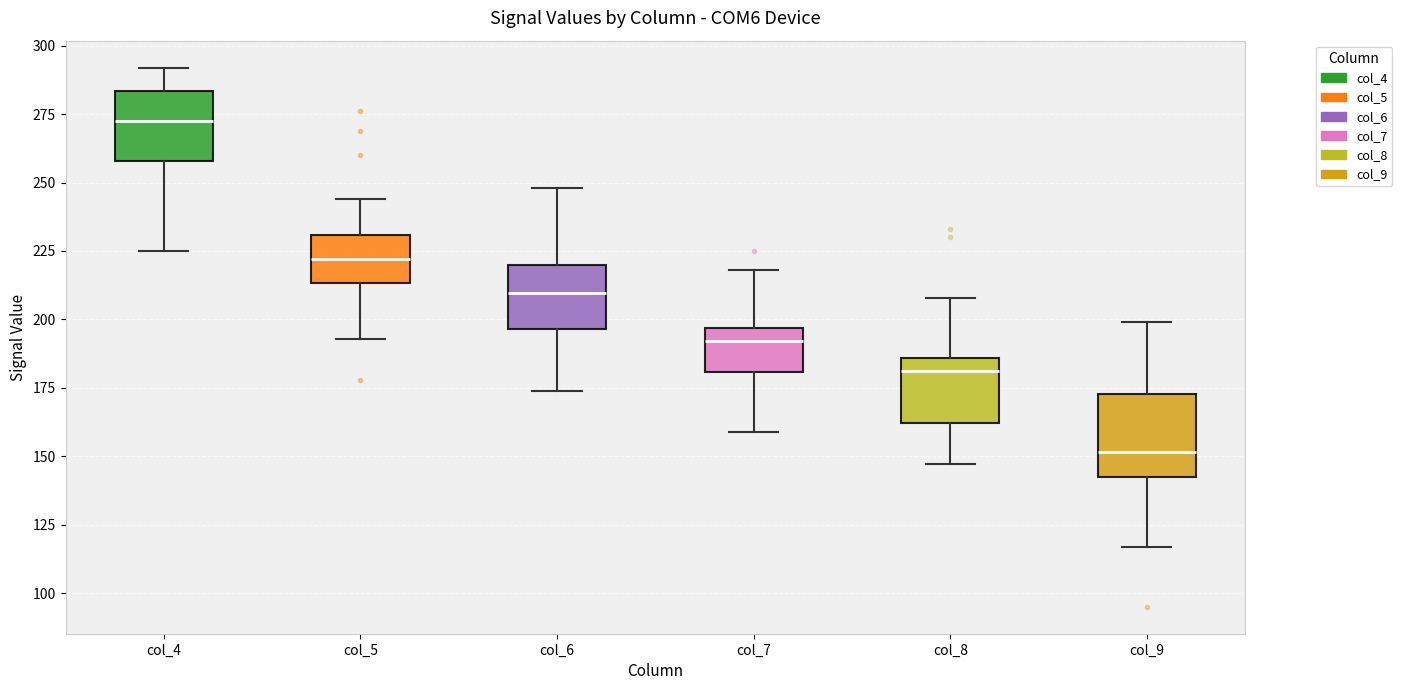

Where is the upper edge of the box for col_5 on the y-axis? The values are not printed on the chart, so give them approximately, as read against the axis.

230